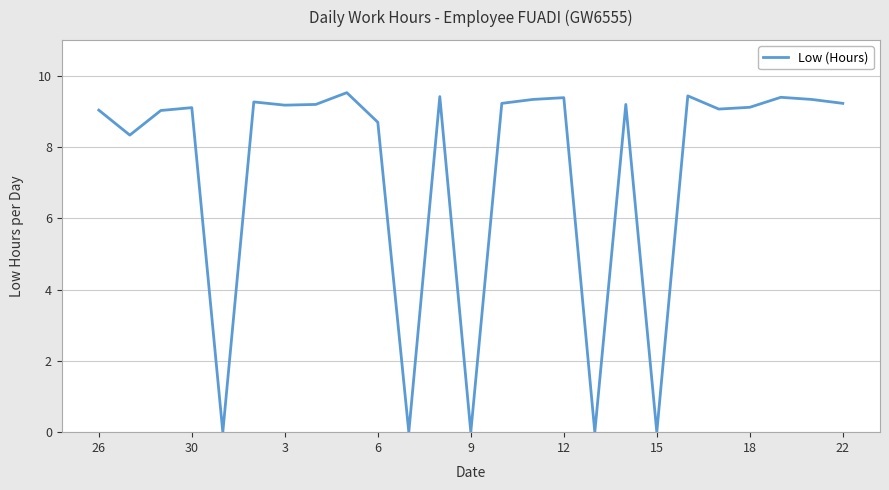

Count the number of data series in this chart.

1